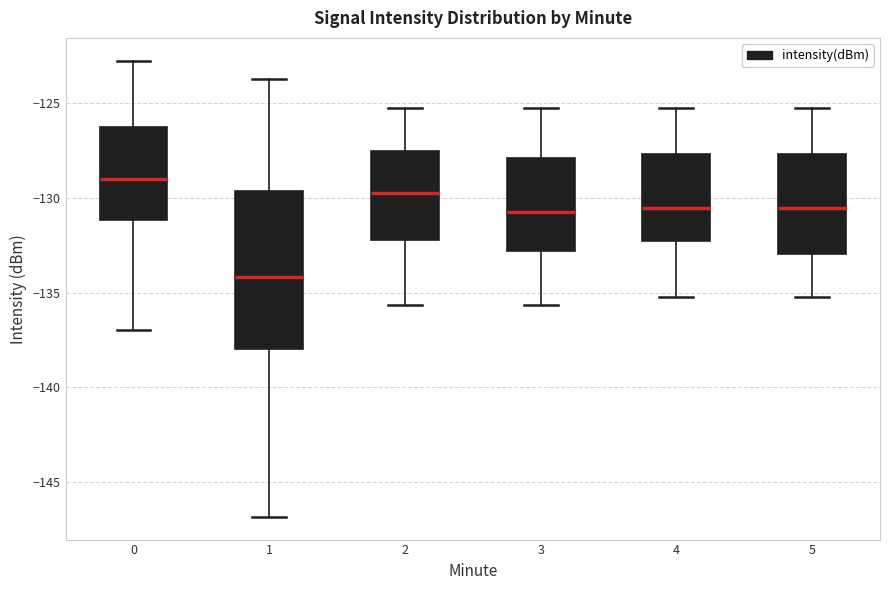

Reading left to right, read every box against the y-axis: the position of its median line, the range the box covers, and the ends of its whiskers. The values are not printed on the chart, so give them approximately, as read against the axis.

0: median -129.0, box -131.0 to -126.0, whiskers -137.0 to -122.5
1: median -134.0, box -138.0 to -129.5, whiskers -147.0 to -123.5
2: median -129.5, box -132.0 to -127.5, whiskers -135.5 to -125.0
3: median -130.5, box -133.0 to -128.0, whiskers -135.5 to -125.0
4: median -130.5, box -132.5 to -127.5, whiskers -135.0 to -125.0
5: median -130.5, box -133.0 to -127.5, whiskers -135.0 to -125.0